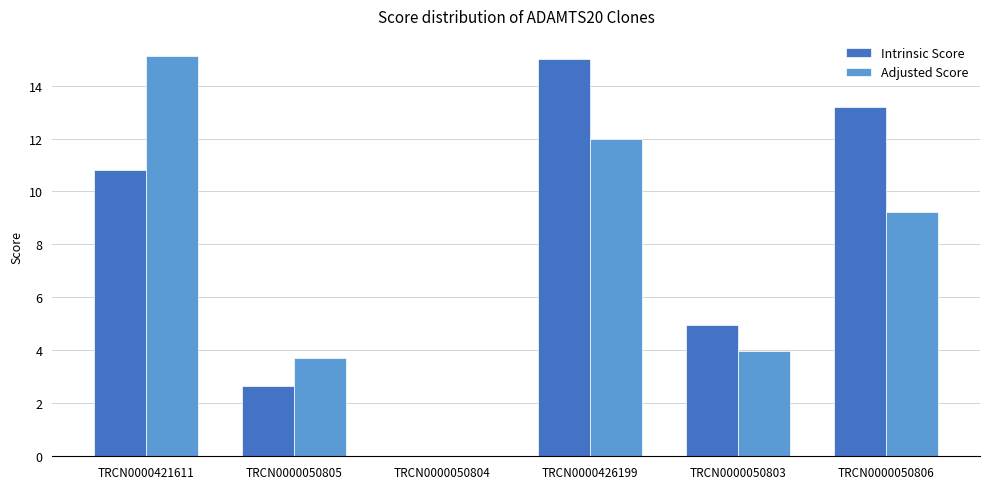

Reading right to left, what are all the values shown in this chart?

Intrinsic Score: 13.2	5.0	15.0	0.0	2.6	10.8
Adjusted Score: 9.2	4.0	12.0	0.0	3.7	15.1